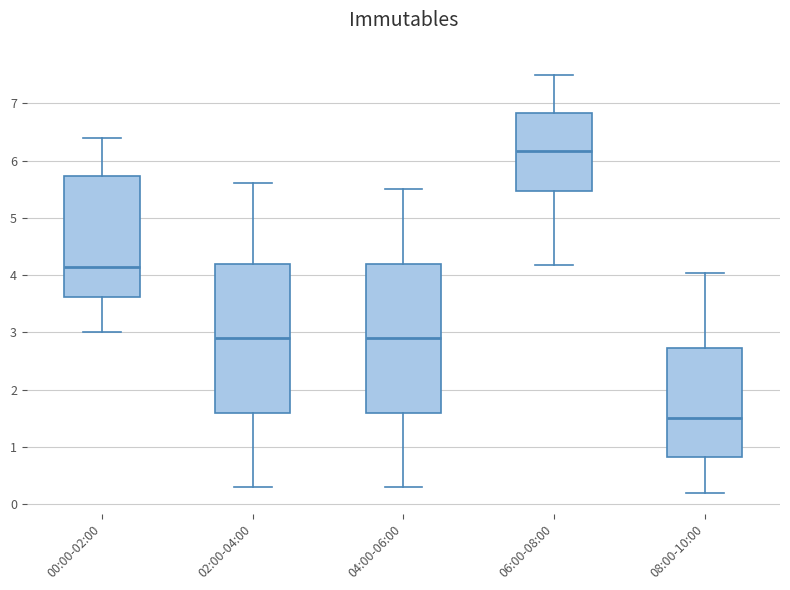

Reading left to right, read every box against the y-axis: the position of its median line, the range the box covers, and the ends of its whiskers. The values are not printed on the chart, so give them approximately, as read against the axis.

00:00-02:00: median 4.2, box 3.6 to 5.7, whiskers 3.0 to 6.4
02:00-04:00: median 2.9, box 1.6 to 4.2, whiskers 0.3 to 5.6
04:00-06:00: median 2.9, box 1.6 to 4.2, whiskers 0.3 to 5.5
06:00-08:00: median 6.2, box 5.5 to 6.8, whiskers 4.2 to 7.5
08:00-10:00: median 1.5, box 0.8 to 2.7, whiskers 0.2 to 4.0